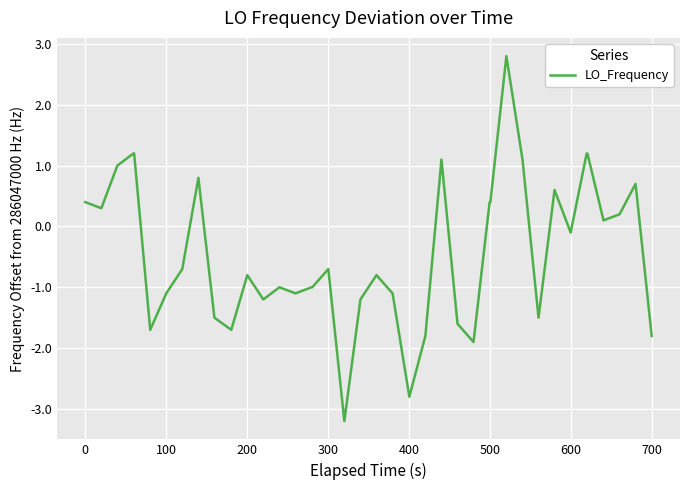

What is the difference between the maximum and minimum values?

6.0